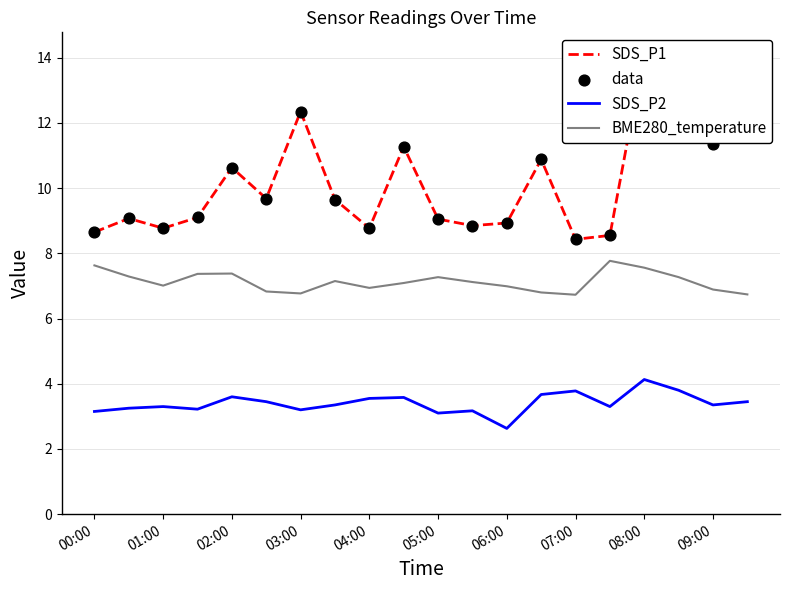

What are all the series names shown in the legend?

SDS_P1, SDS_P2, BME280_temperature, data